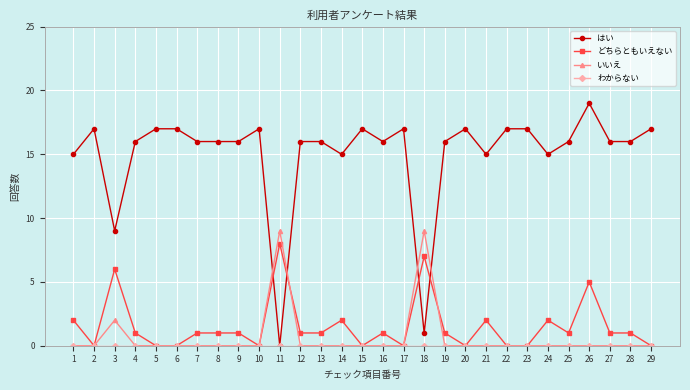

What is the spread (max minus min) of values at 4?

16